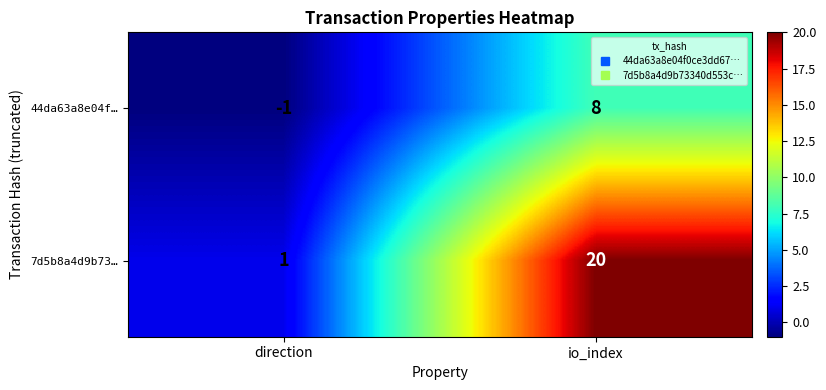

Which series has the largest range (max minus min)?

7d5b8a4d9b73…